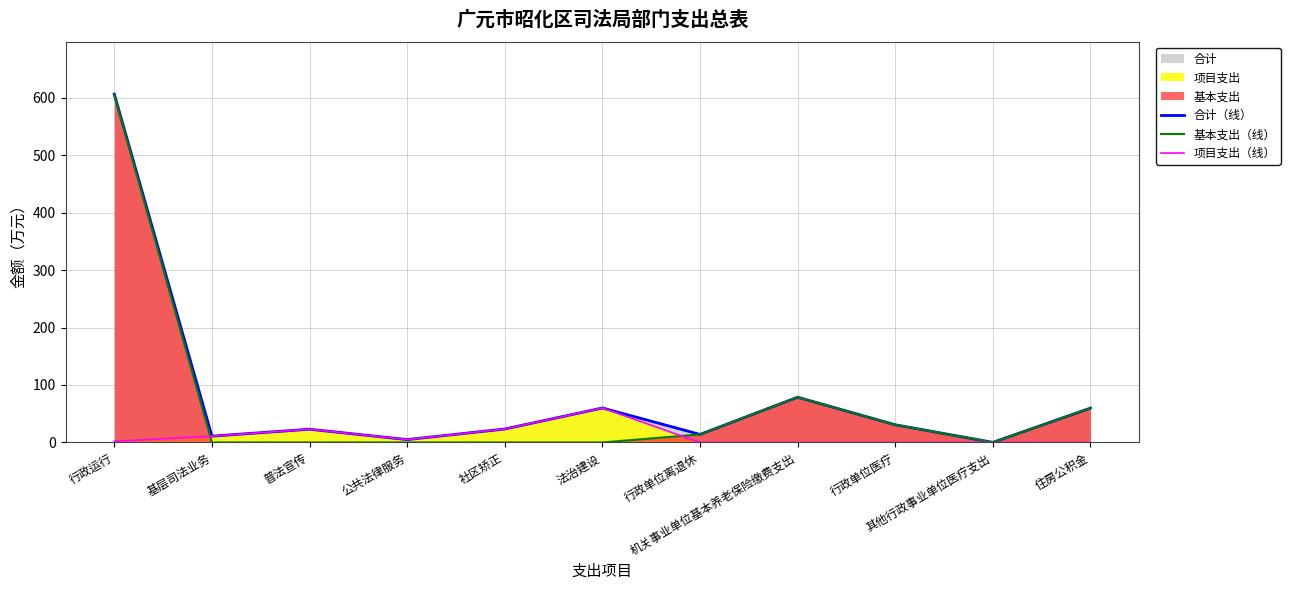

Reading right to left, extract all data points from this chart.

合计（线）: 住房公积金=59.7	其他行政事业单位医疗支出=0.2	行政单位医疗=30.7	机关事业单位基本养老保险缴费支出=78.7	行政单位离退休=14.0	法治建设=60.0	社区矫正=23.4	公共法律服务=5.0	普法宣传=23.0	基层司法业务=11.0	行政运行=606.0
基本支出（线）: 住房公积金=59.7	其他行政事业单位医疗支出=0.2	行政单位医疗=30.7	机关事业单位基本养老保险缴费支出=78.7	行政单位离退休=14.0	法治建设=0.0	社区矫正=0.0	公共法律服务=0.0	普法宣传=0.0	基层司法业务=0.0	行政运行=604.0
项目支出（线）: 住房公积金=0.0	其他行政事业单位医疗支出=0.0	行政单位医疗=0.0	机关事业单位基本养老保险缴费支出=0.0	行政单位离退休=0.0	法治建设=60.0	社区矫正=23.4	公共法律服务=5.0	普法宣传=23.0	基层司法业务=11.0	行政运行=2.0